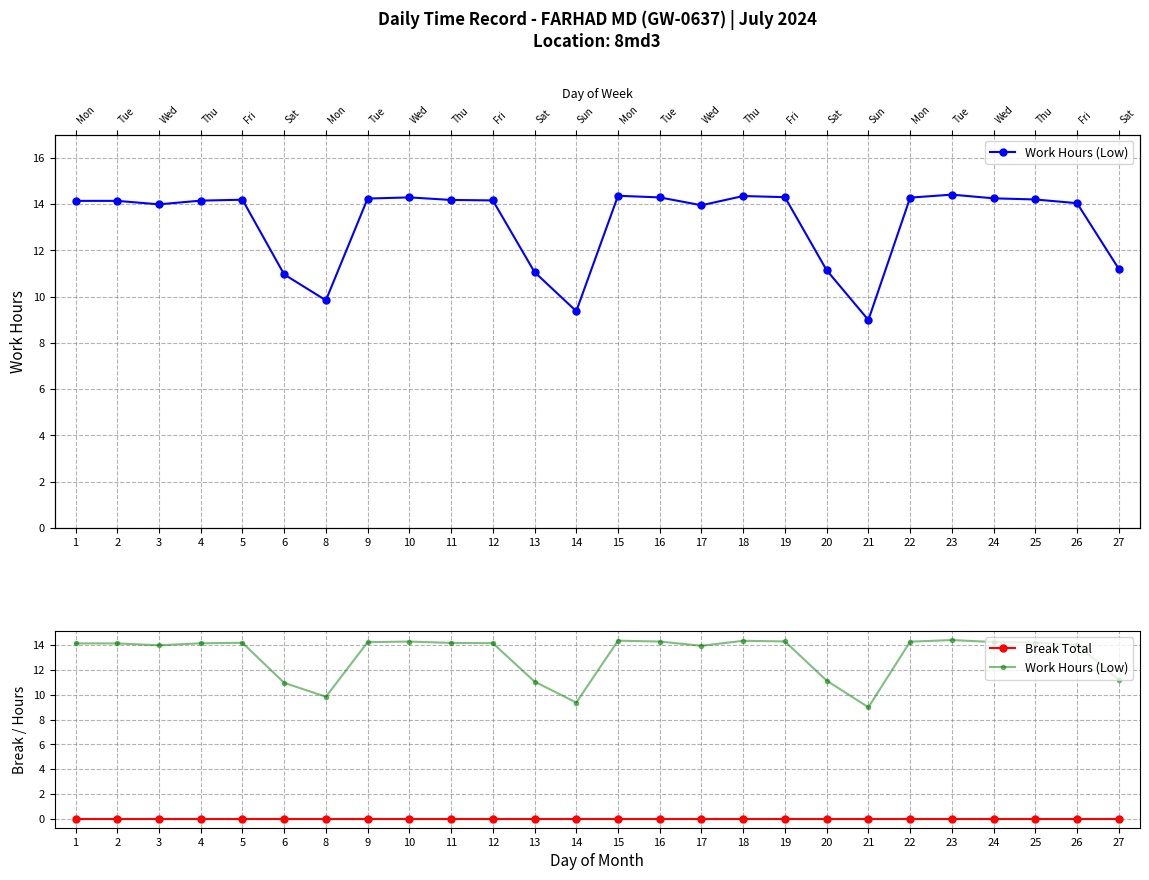

What is the sum of the Work Hours (Low) values at 20 and 4?

25.3